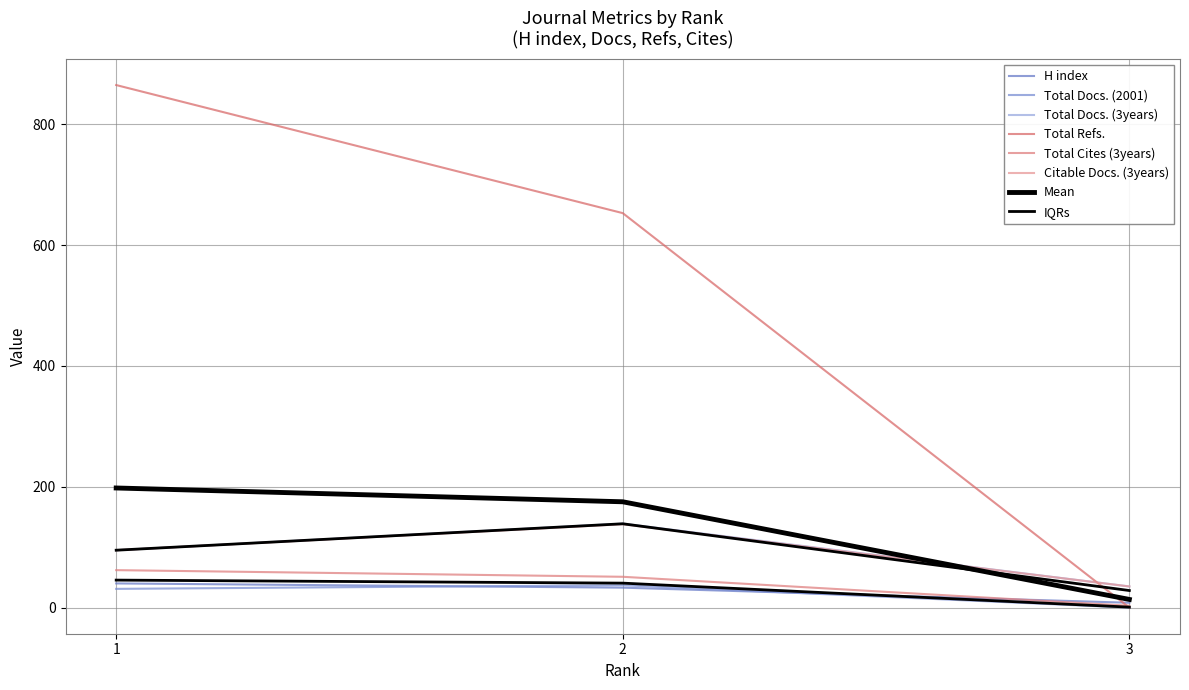

The H index series shows 14 at 3. True or false?

False